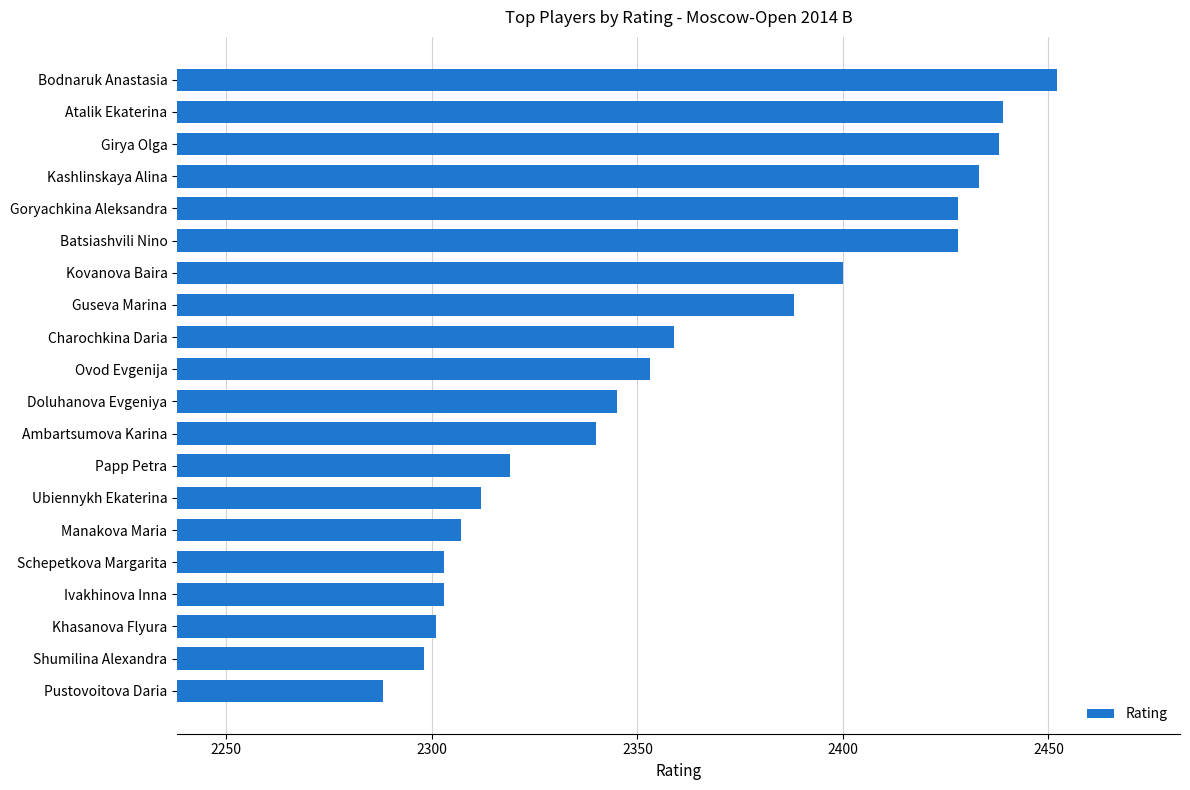

What is the sum of all values?

47234